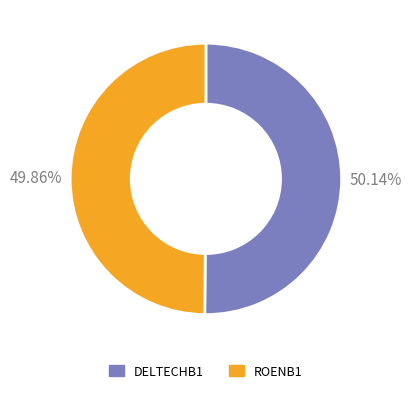

What percentage do DELTECHB1 and ROENB1 together represent?

100.0%